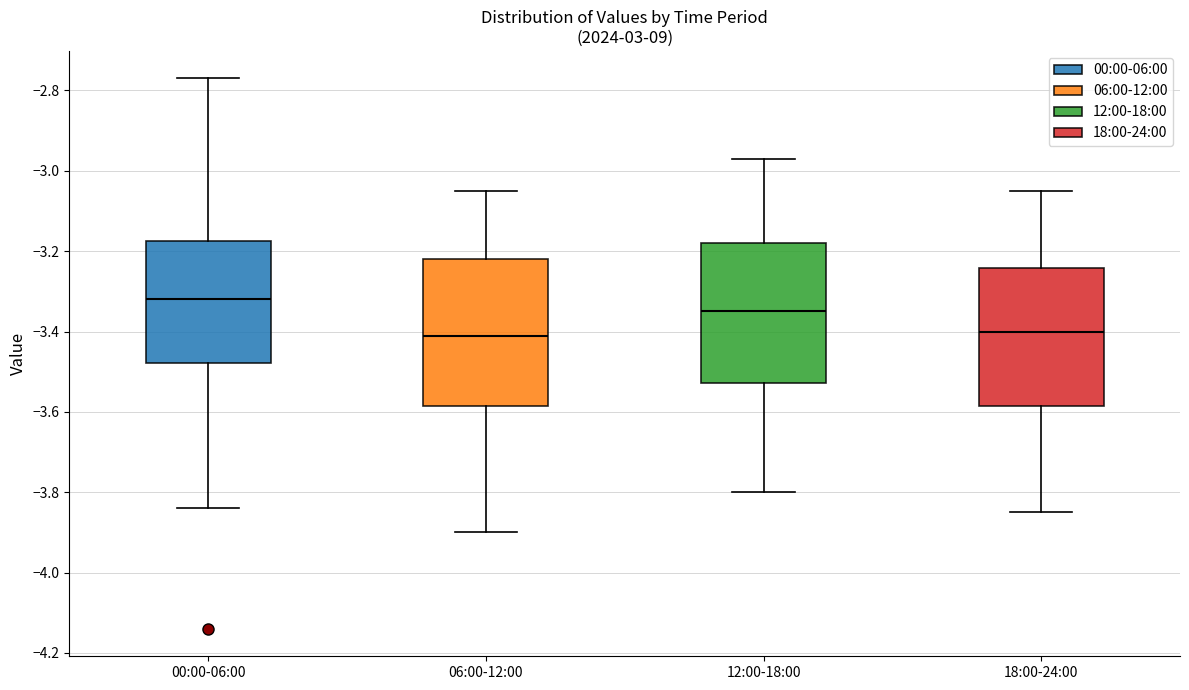

Which box has the highest median line?

00:00-06:00